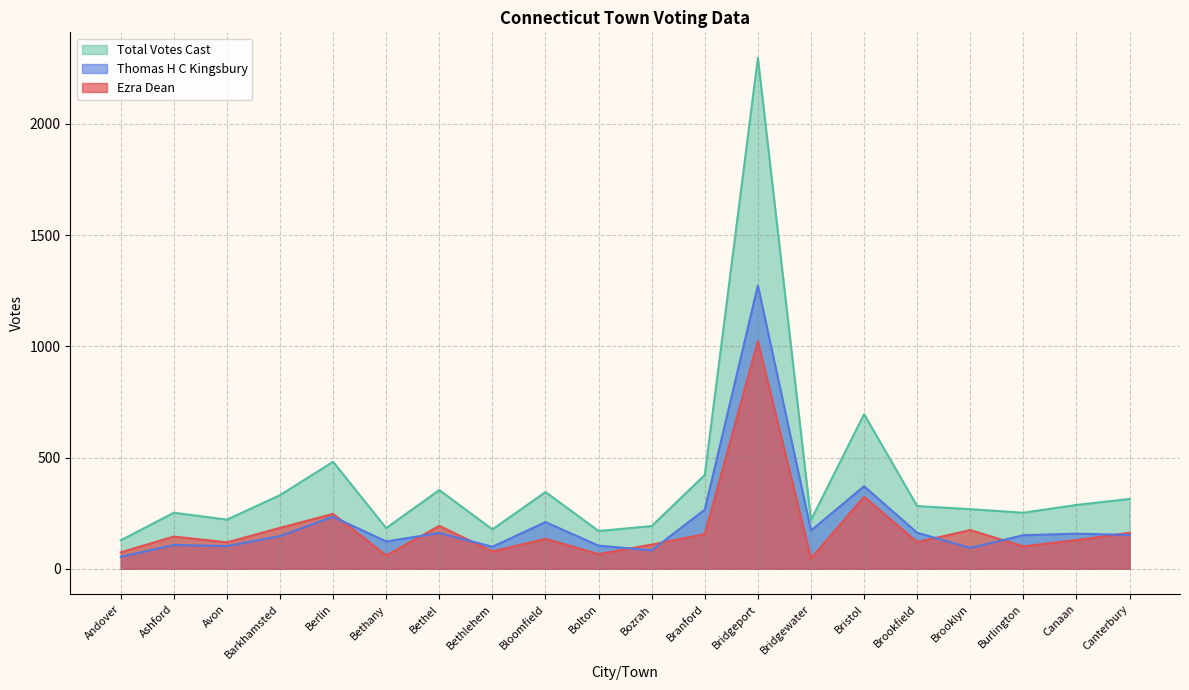

What is the minimum value shown in the chart?

47